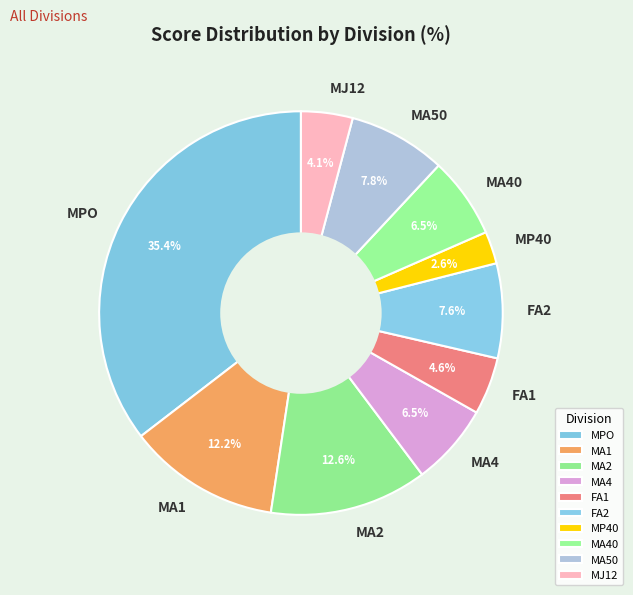

Combined, what portion of the pie is MPO and FA1?

40.0%